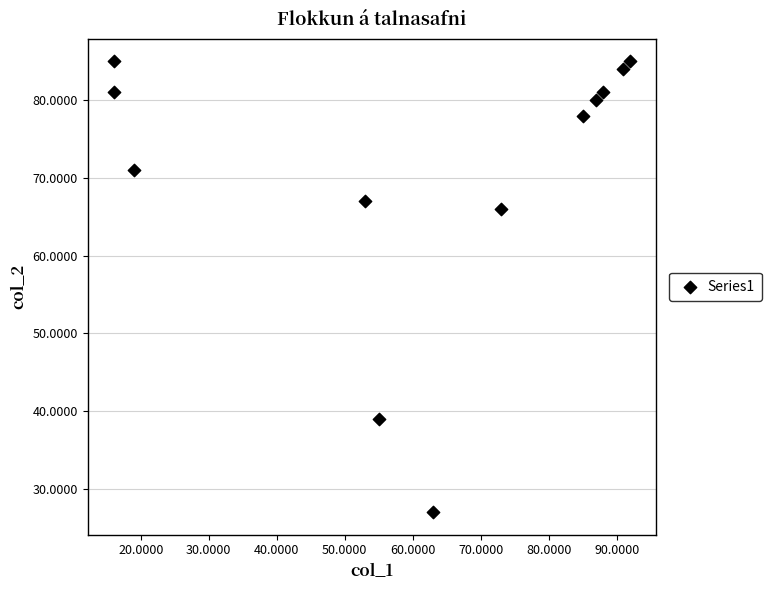

What is the range of X values (max minus min)?

76